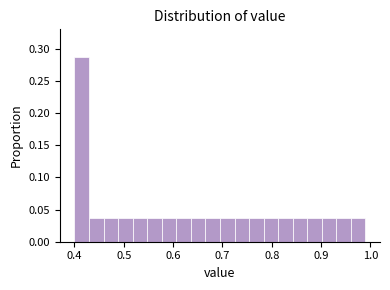

Read against the x-axis, roughly where is the centre of the tallest bar?

0.41